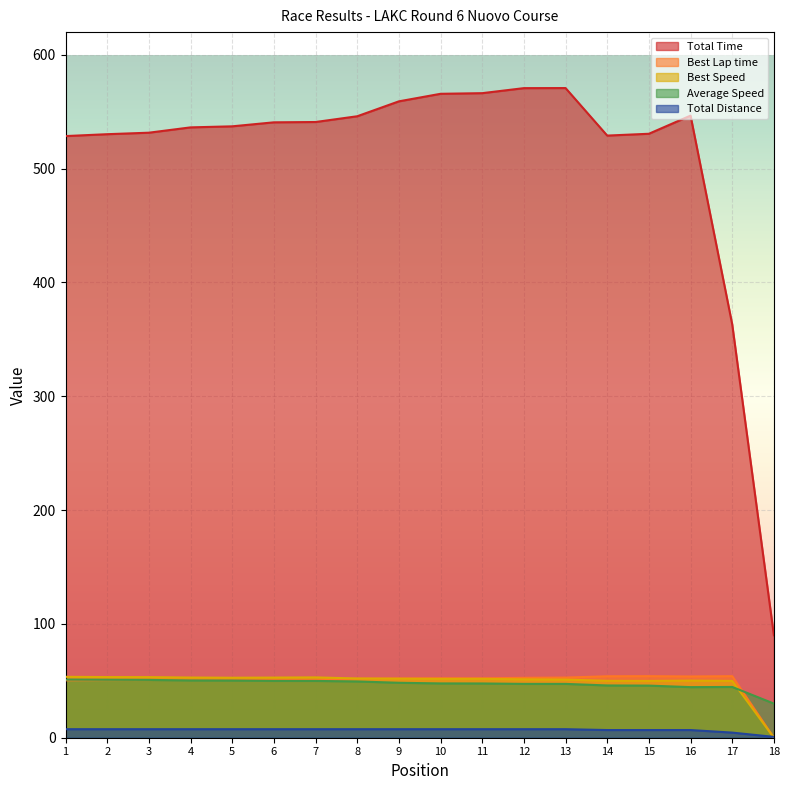

What is the maximum value shown in the chart?

570.8